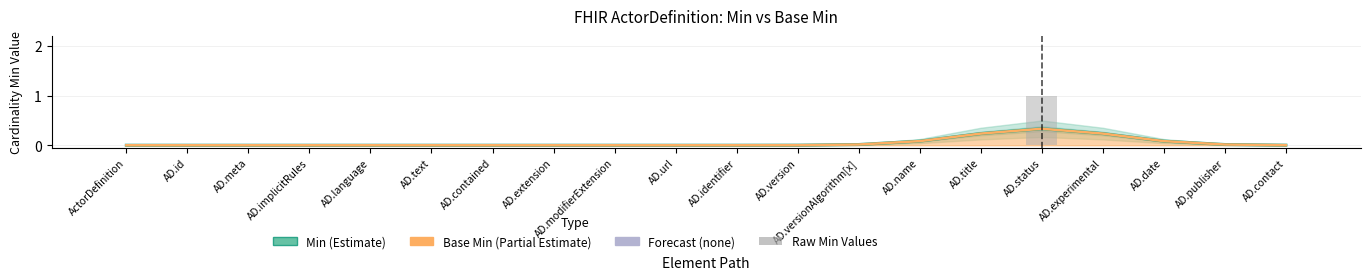

Is it true that Min (Estimate) equals 0.1 at AD.url?

False